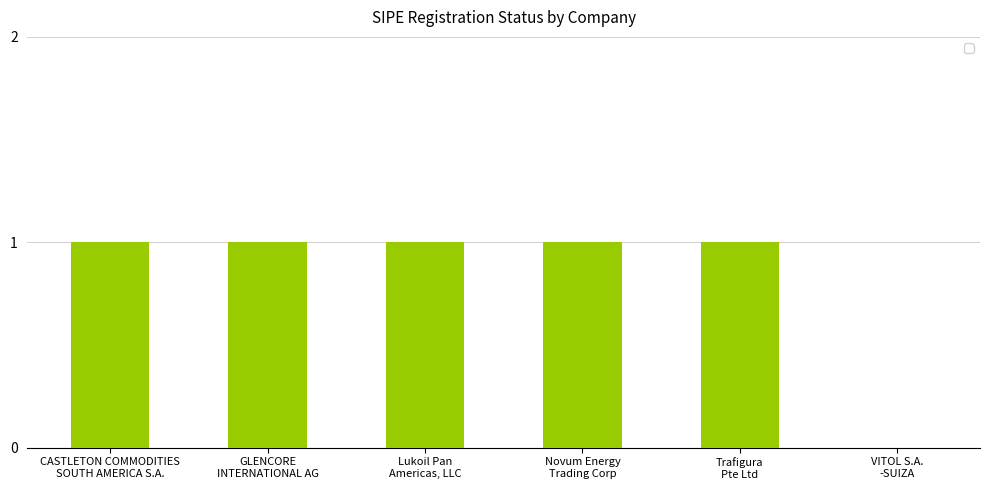

True or false: the data shows 1 at Trafigura
Pte Ltd.

True